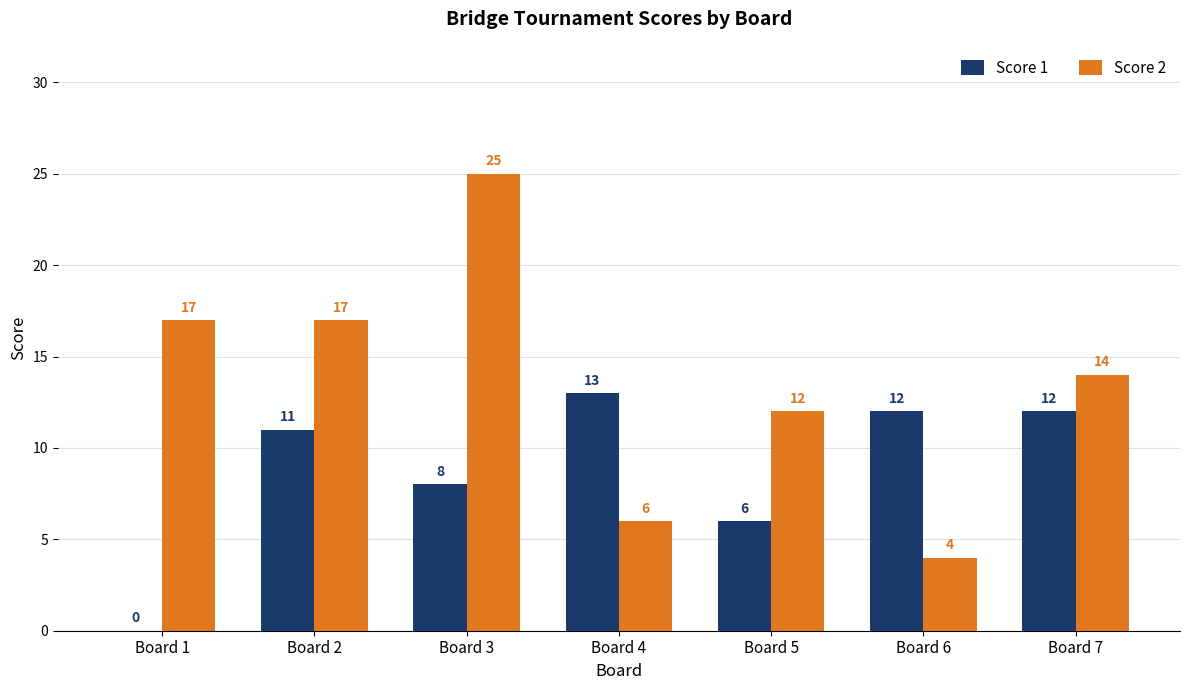

What is the sum of the Score 1 values at Board 6 and Board 4?

25